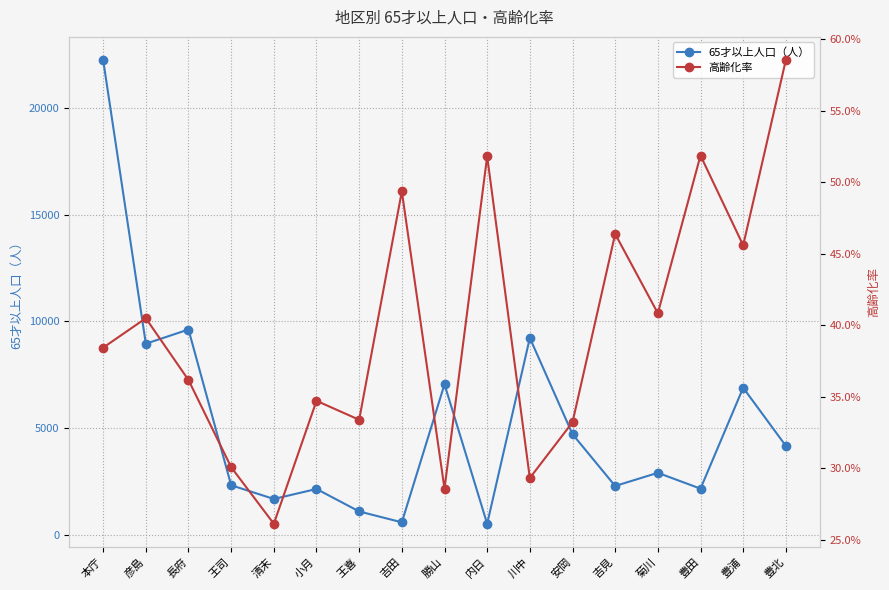

True or false: 65才以上人口（人） and 高齢化率 intersect in this chart.

False